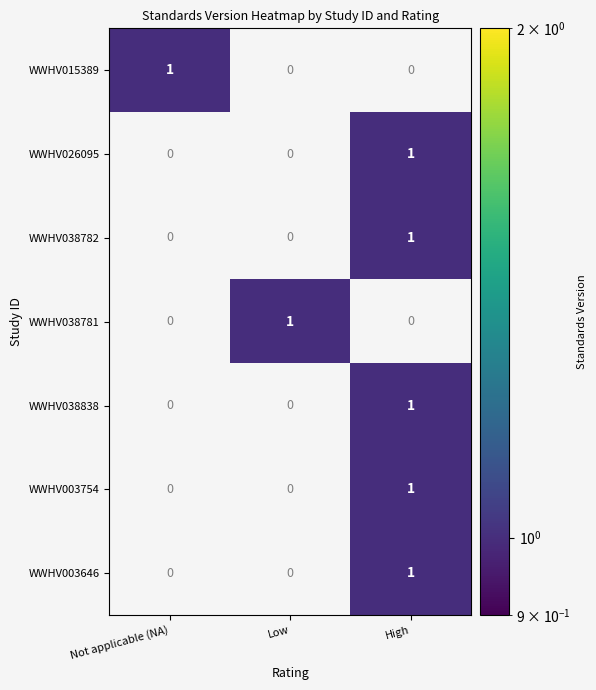

The WWHV015389 series shows 0 at High. True or false?

True